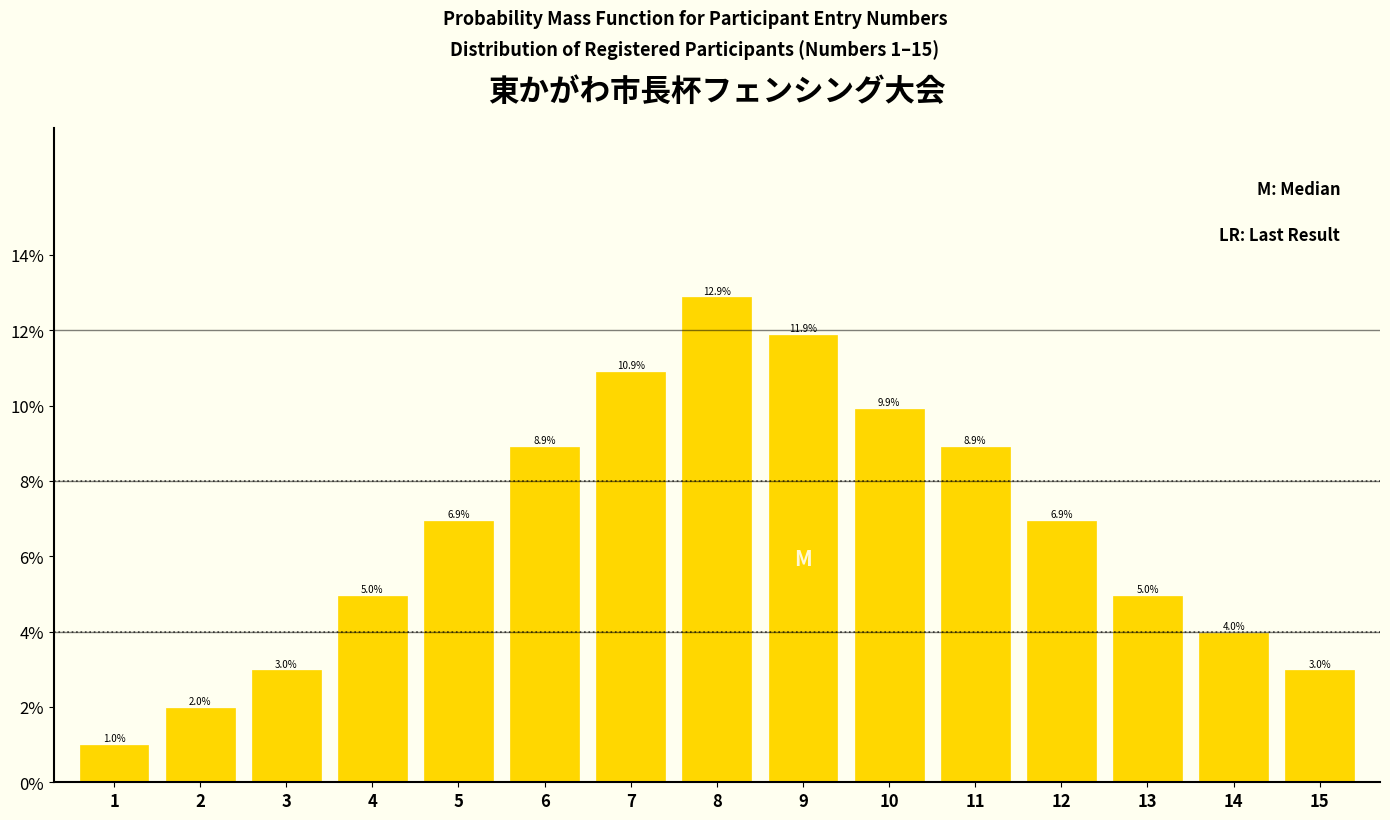

Reading left to right, list all the values displayed in this chart.

1.0	2.0	3.0	5.0	6.9	8.9	10.9	12.9	11.9	9.9	8.9	6.9	5.0	4.0	3.0